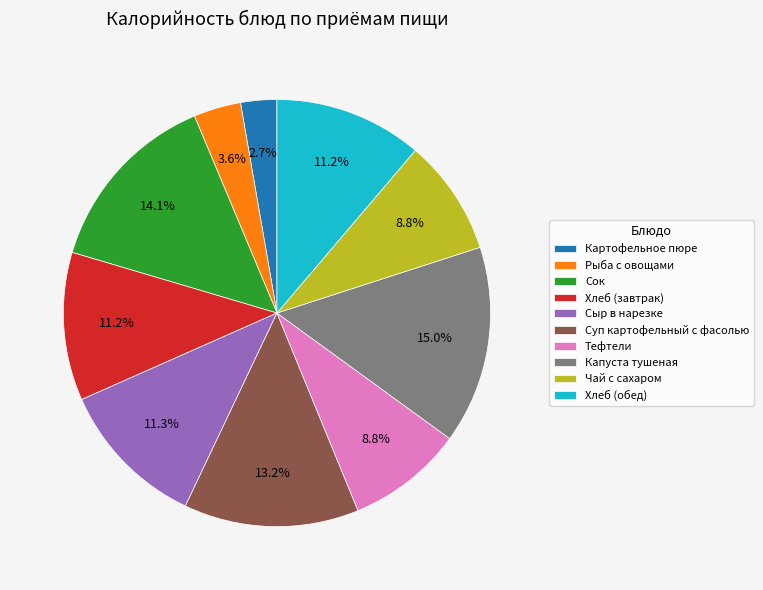

Which category has the smallest portion of the pie?

Картофельное пюре